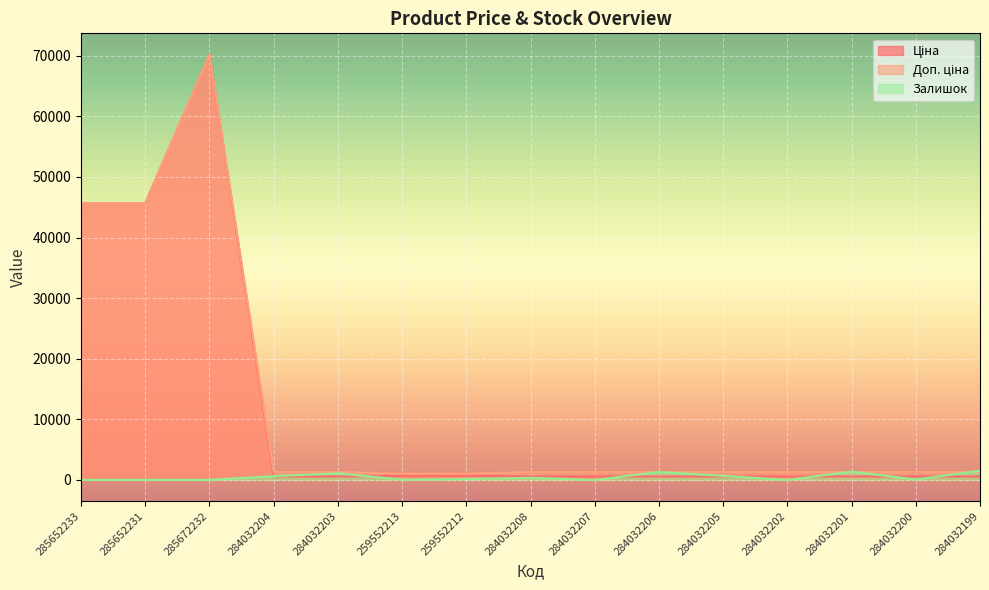

Does the chart display data point markers on the line(s)?

No